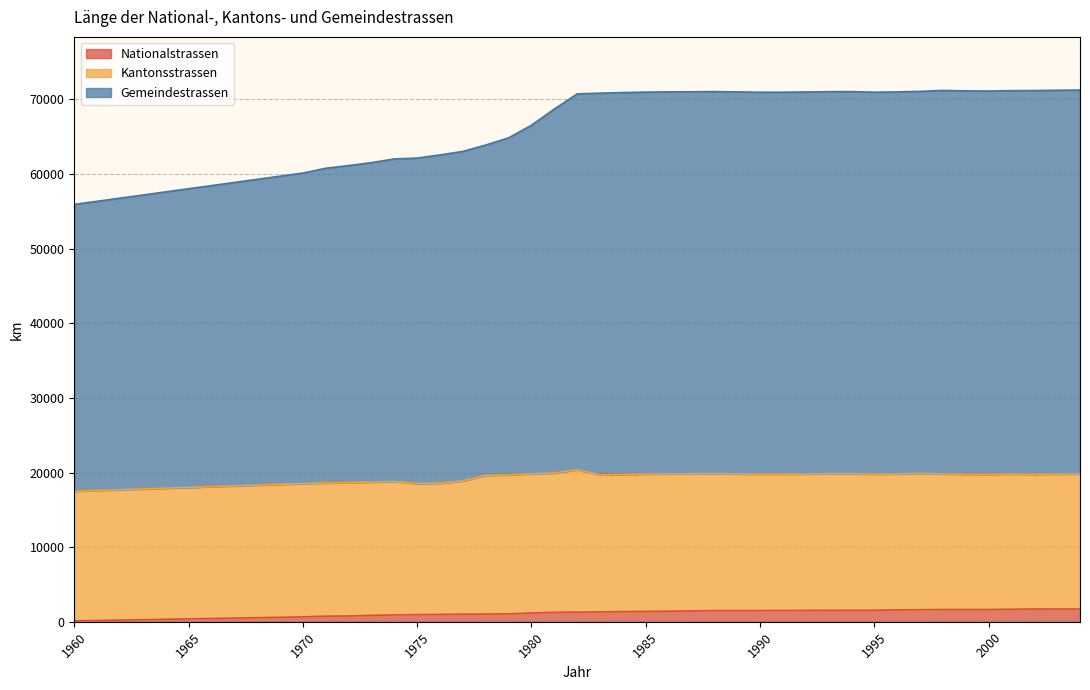

True or false: Gemeindestrassen and Nationalstrassen cross at least once.

False